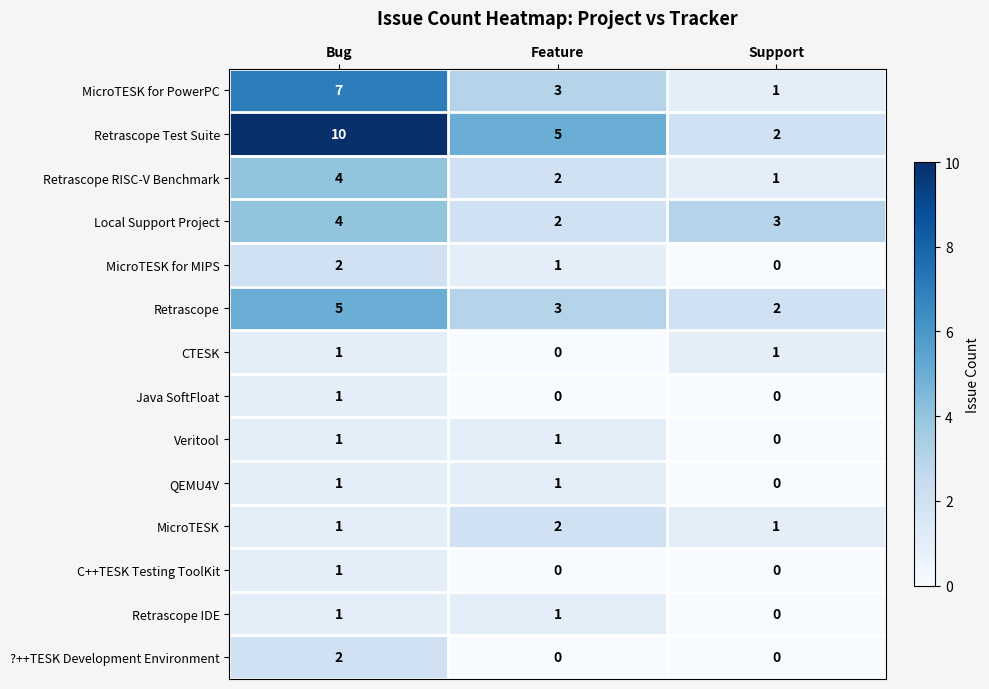

True or false: Retrascope IDE has a value of 1 at Feature.

True